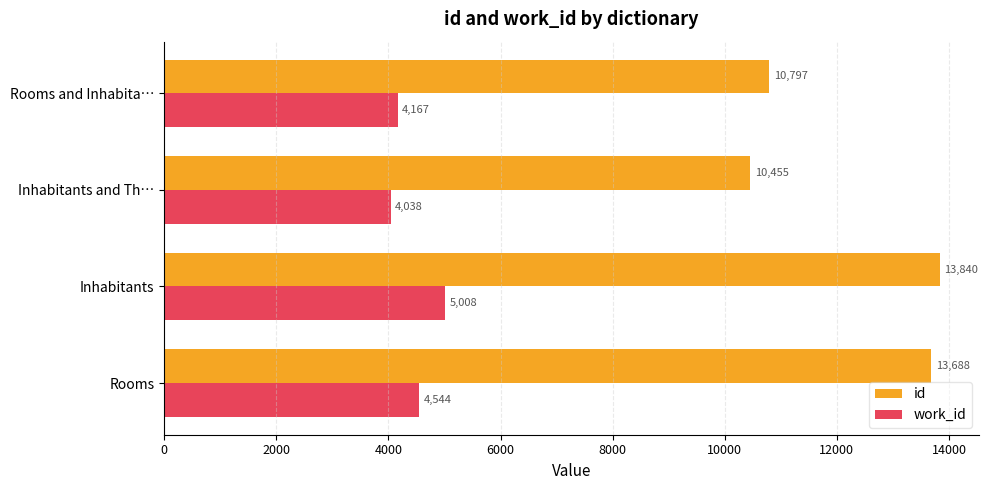

List the series in order of their peak value, highest first.

id, work_id